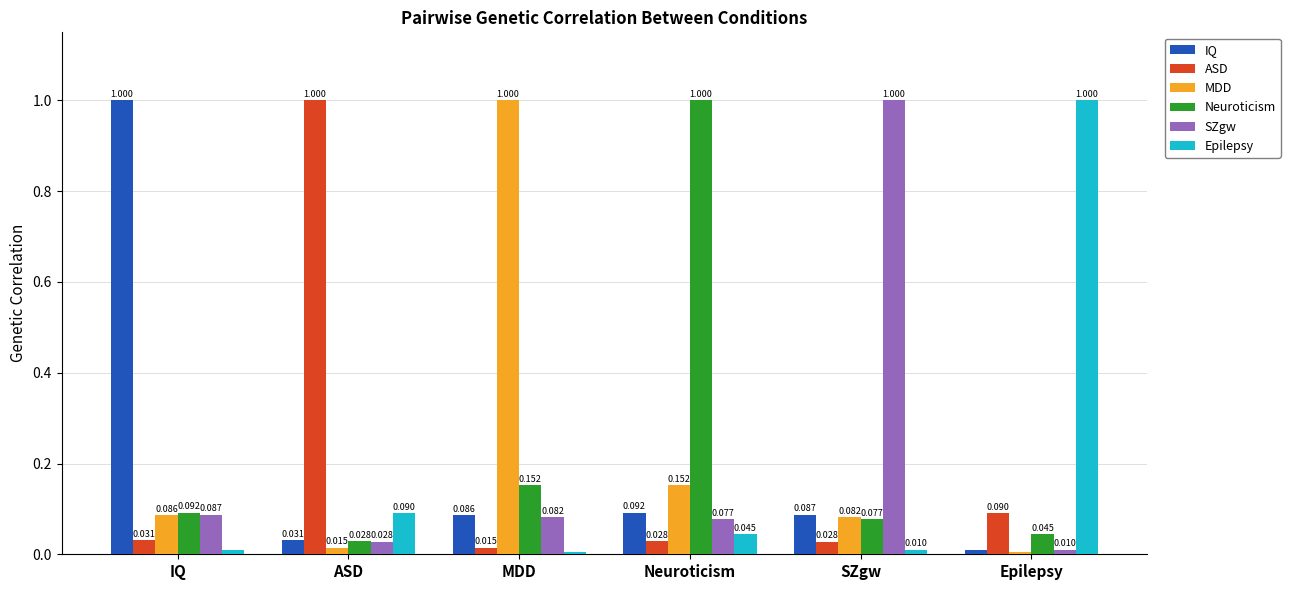

What are all the series names shown in the legend?

IQ, ASD, MDD, Neuroticism, SZgw, Epilepsy